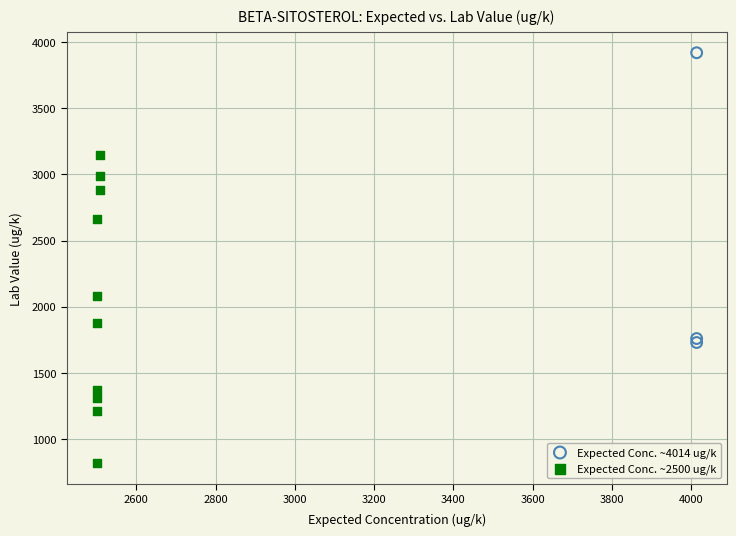

Which series has the largest Y range (max minus min)?

Expected Conc. ~2500 ug/k